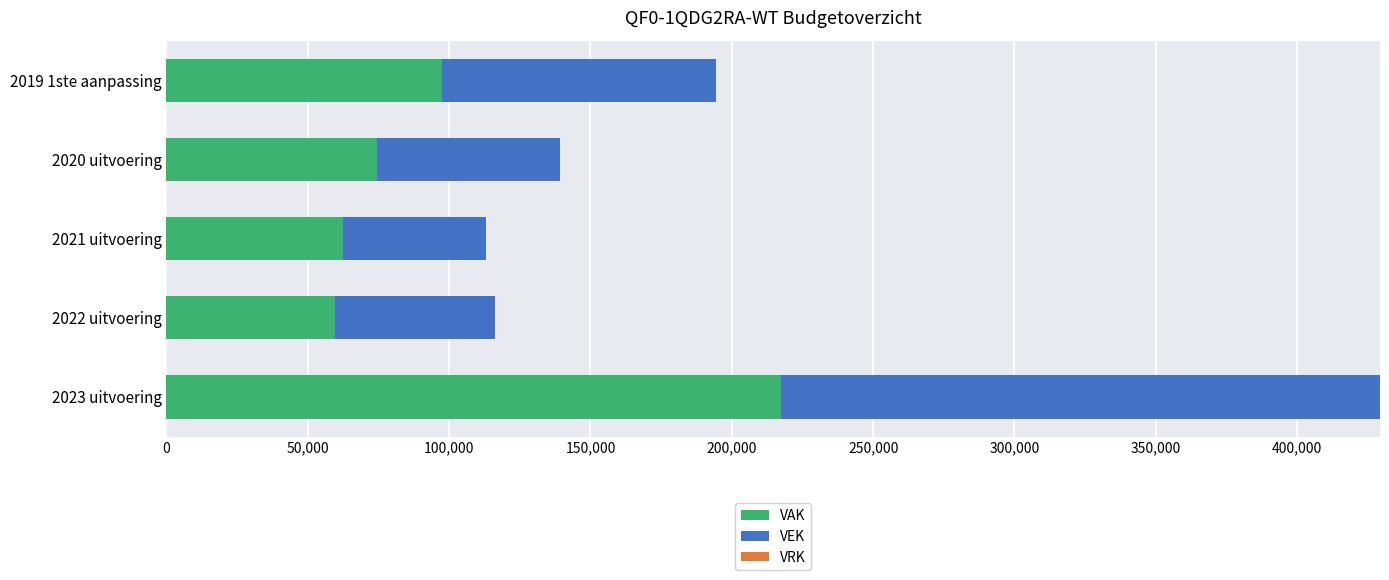

What is the difference between the maximum and minimum values in the VAK series?

157761